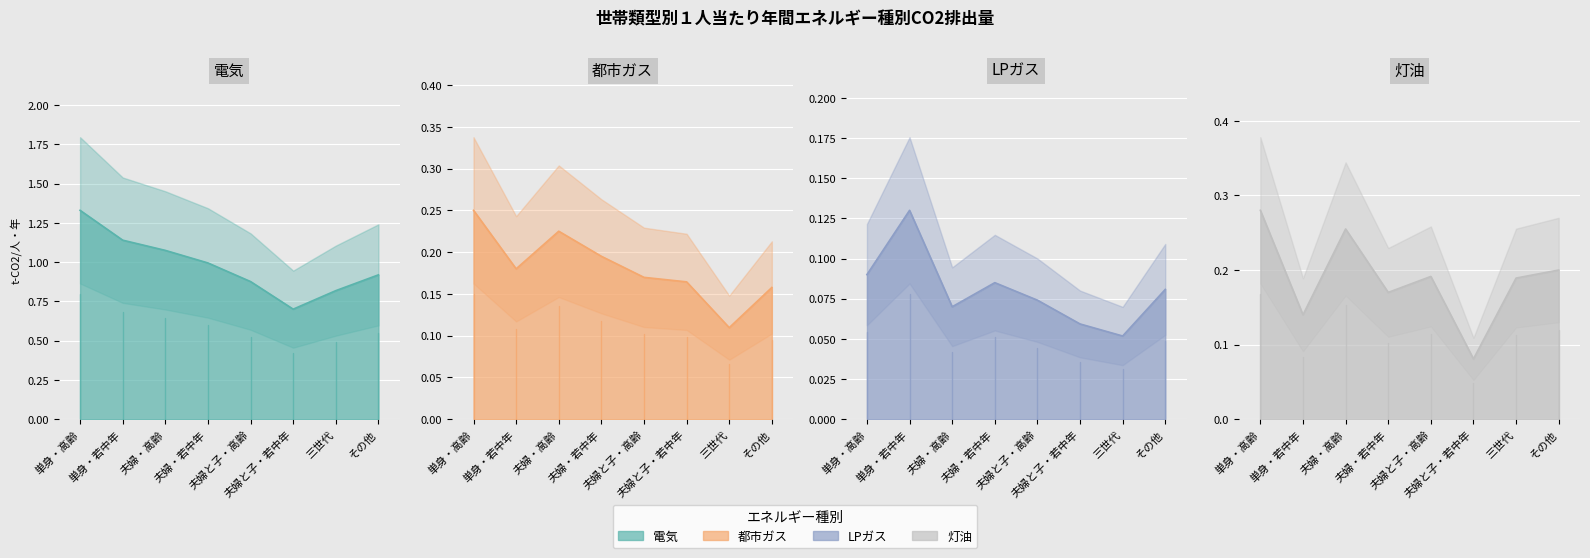

True or false: LPガス has a value of 0.1 at 単身・高齢.

True